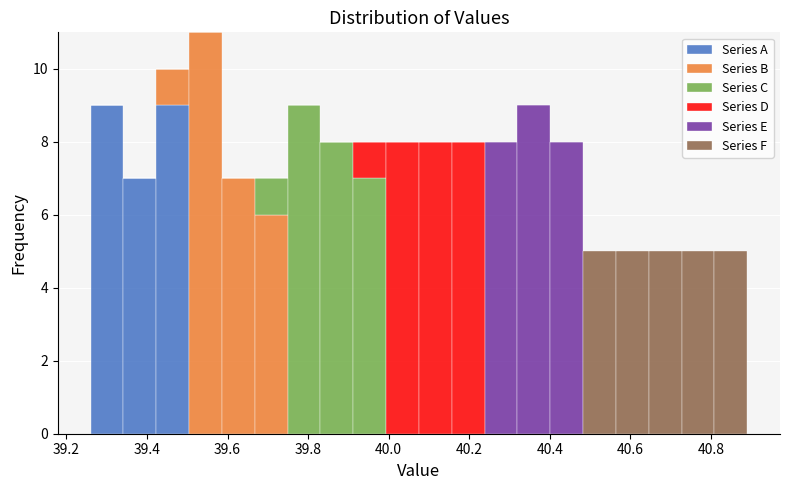

Which range on the x-axis has the tallest stacked bar (by total height)?

39.50 to 39.58